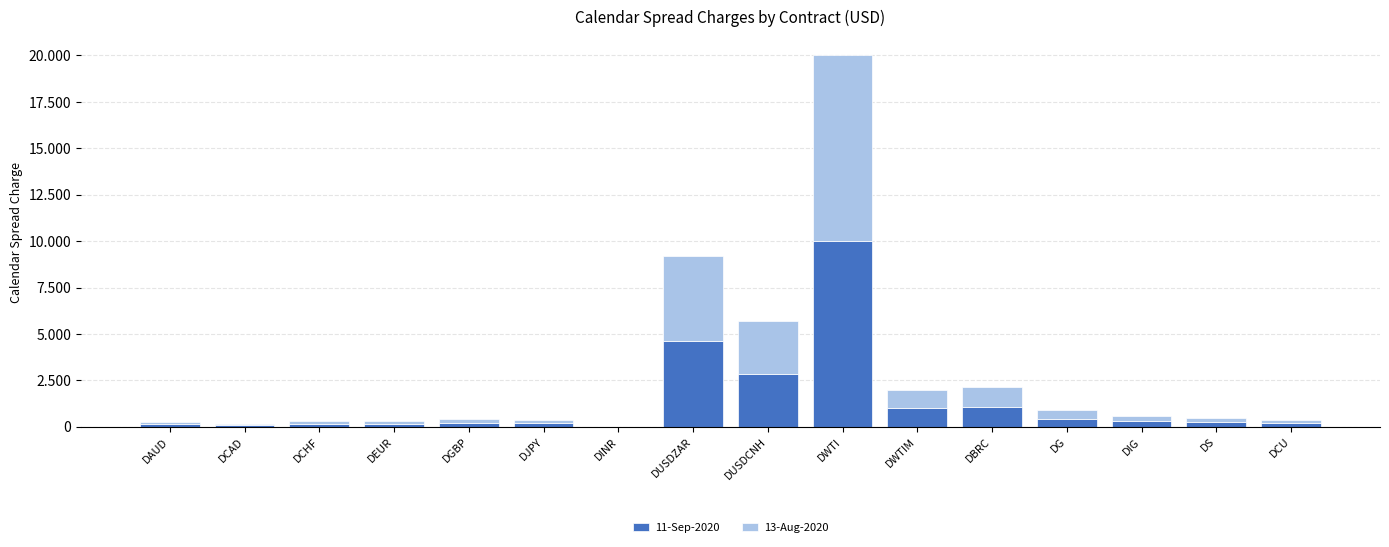

What is the label of the 10th bar from the right?

DINR